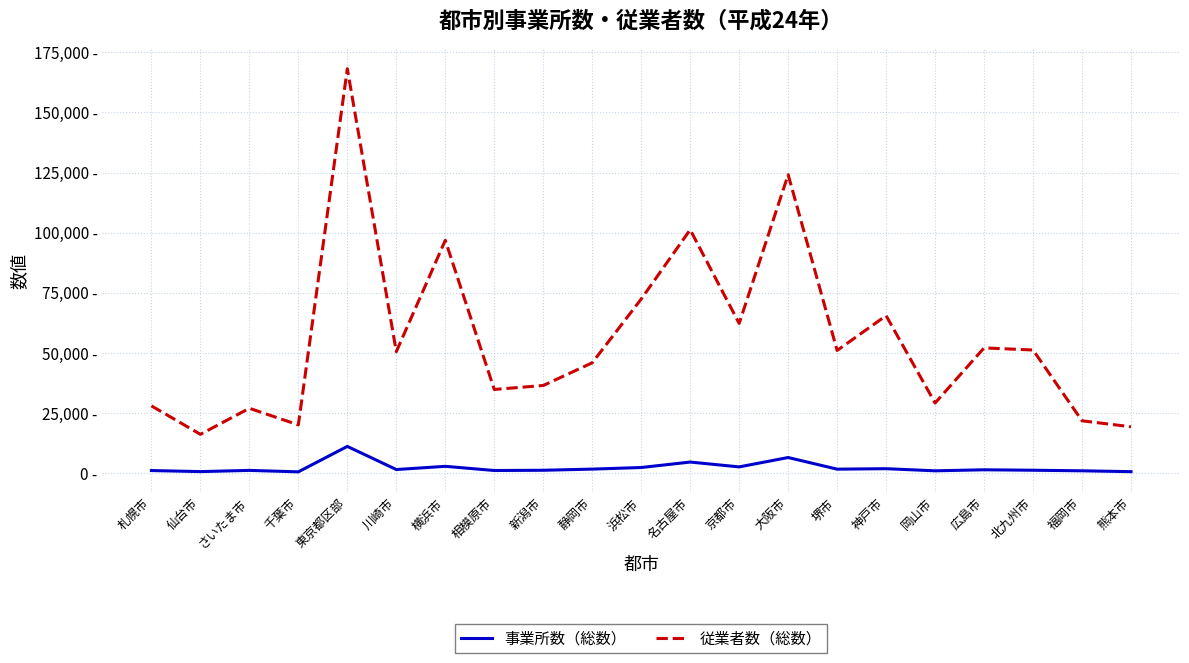

What is the approximate value of 従業者数（総数） at 神戸市?

65430